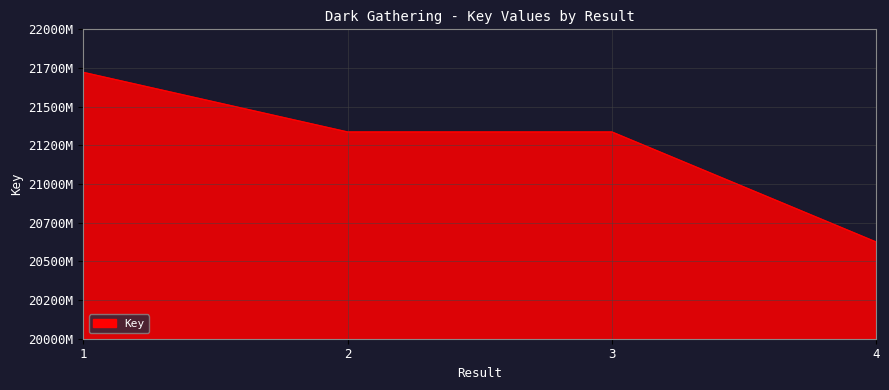

True or false: there are more than 0 points higher than both neighbors.

False